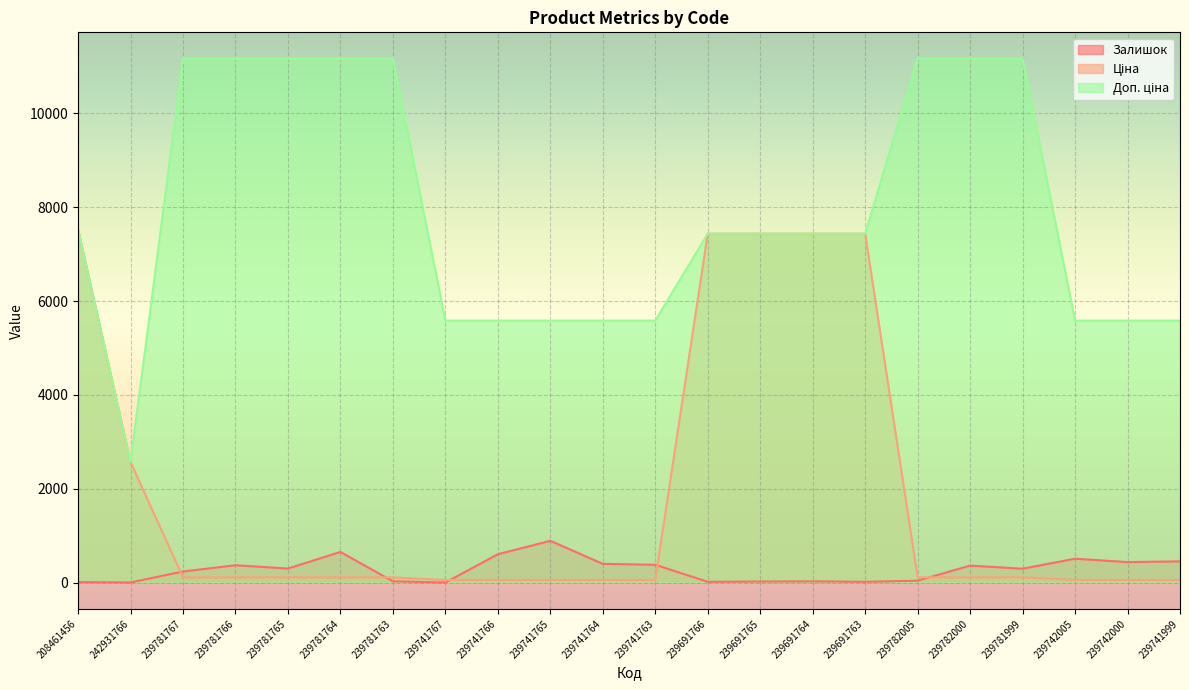

At how many categories does at least one series exceed 8274?

8